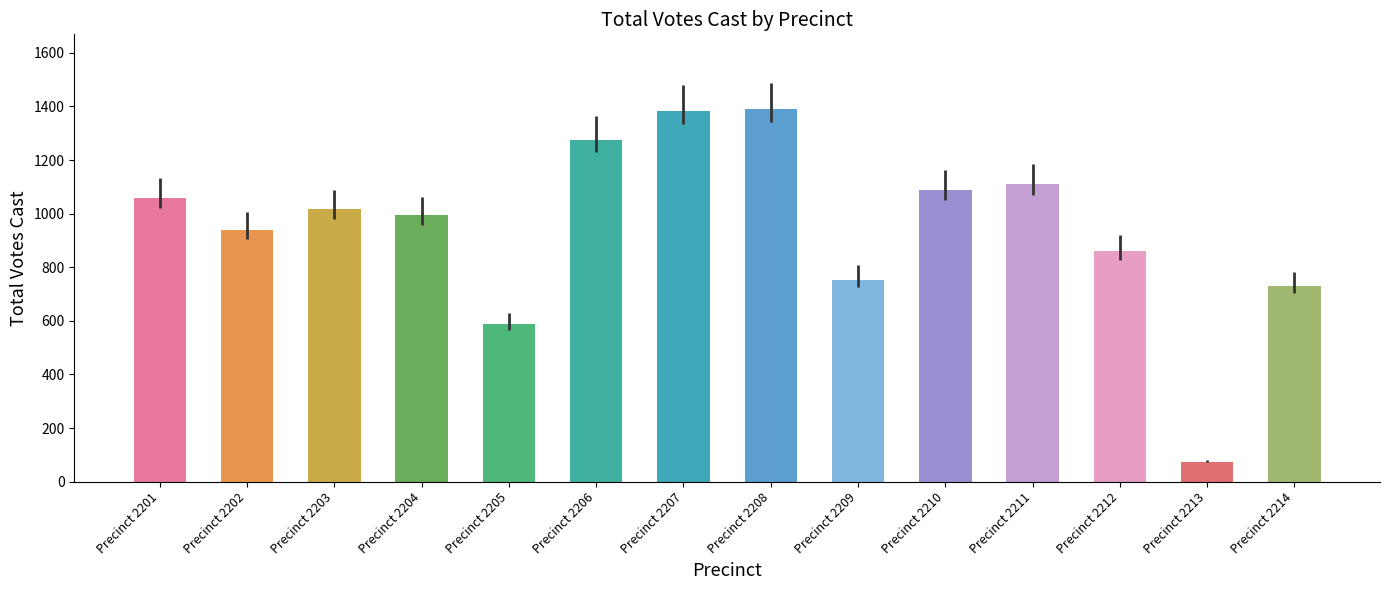

Does the chart contain stacked bars?

No